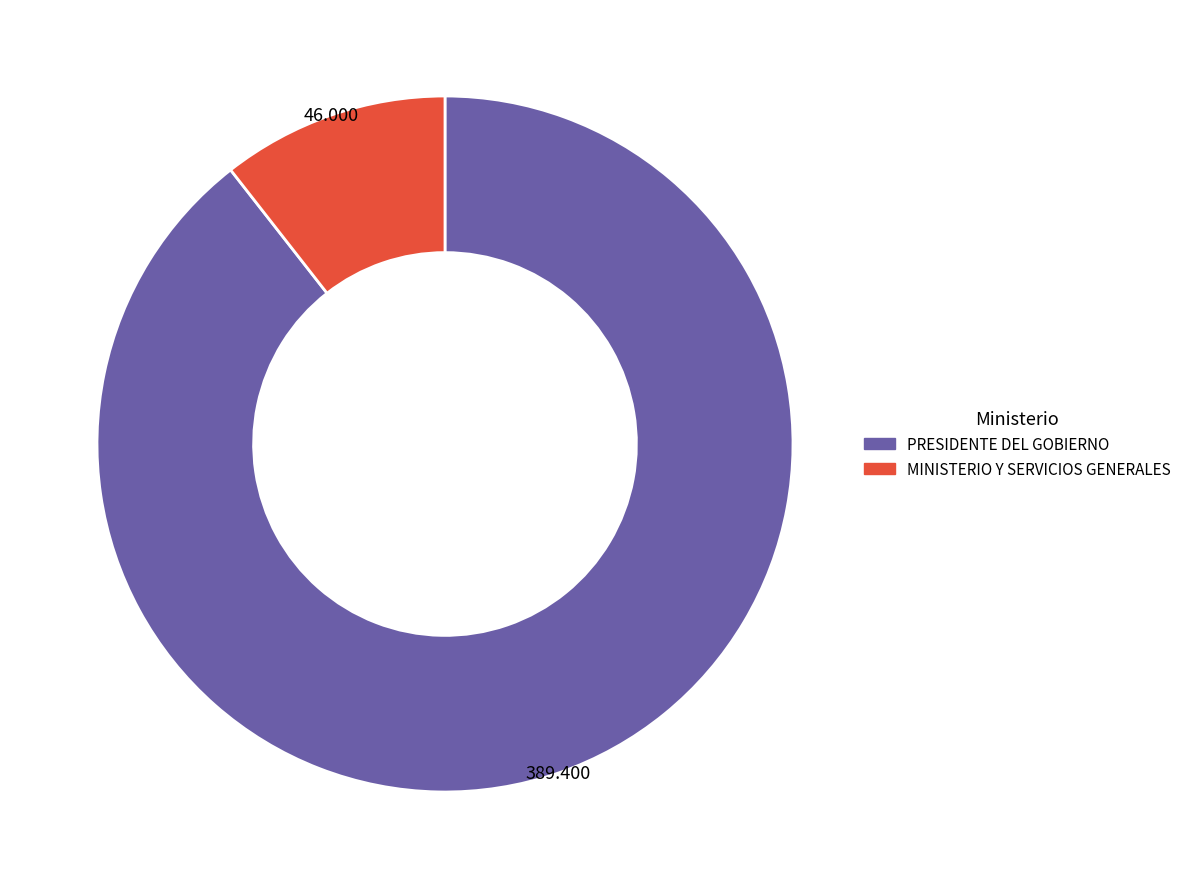

Which slice is the smallest?

MINISTERIO Y SERVICIOS GENERALES